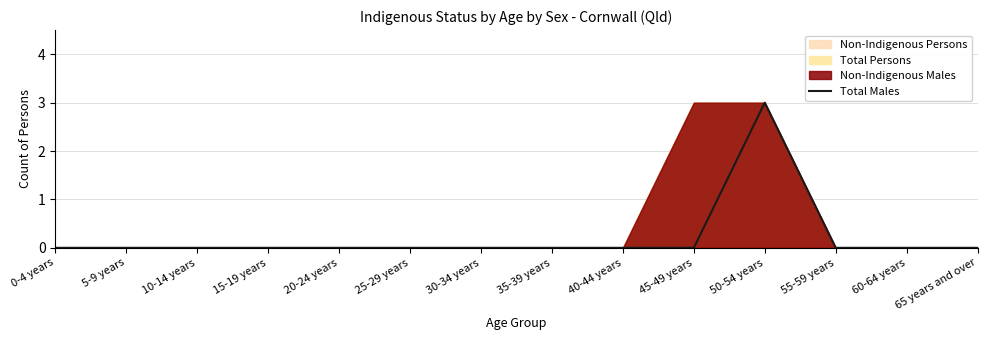

Rank the categories by value from lowest to highest.

0-4 years, 5-9 years, 10-14 years, 15-19 years, 20-24 years, 25-29 years, 30-34 years, 35-39 years, 40-44 years, 45-49 years, 55-59 years, 60-64 years, 65 years and over, 50-54 years